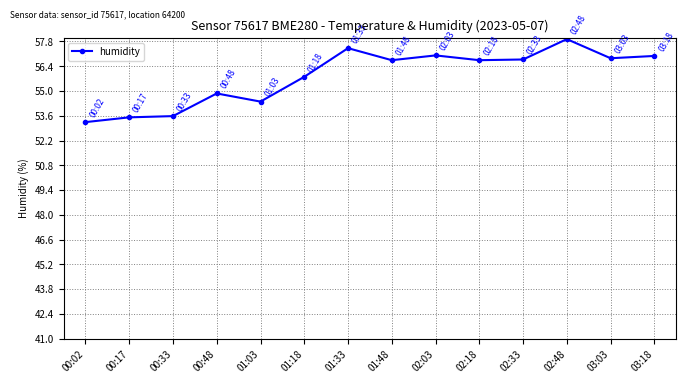

How many data points are less than 56?

6